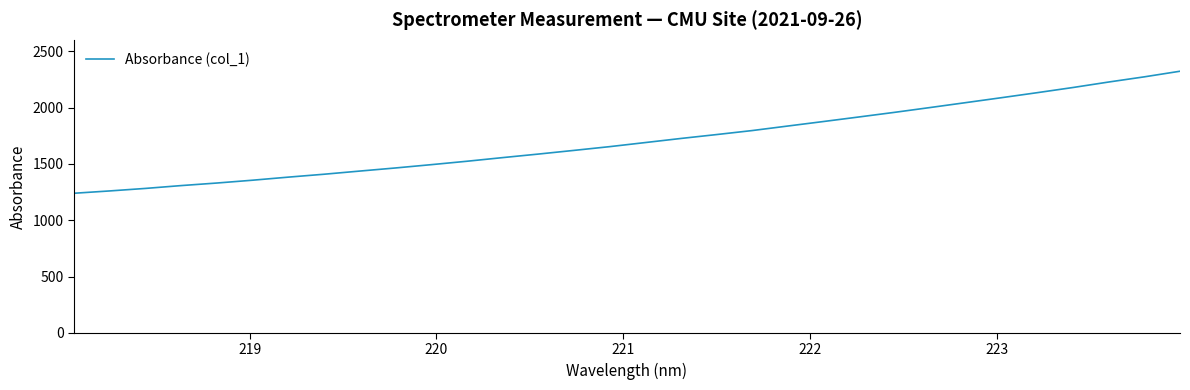

How many values exceed 1689?

16